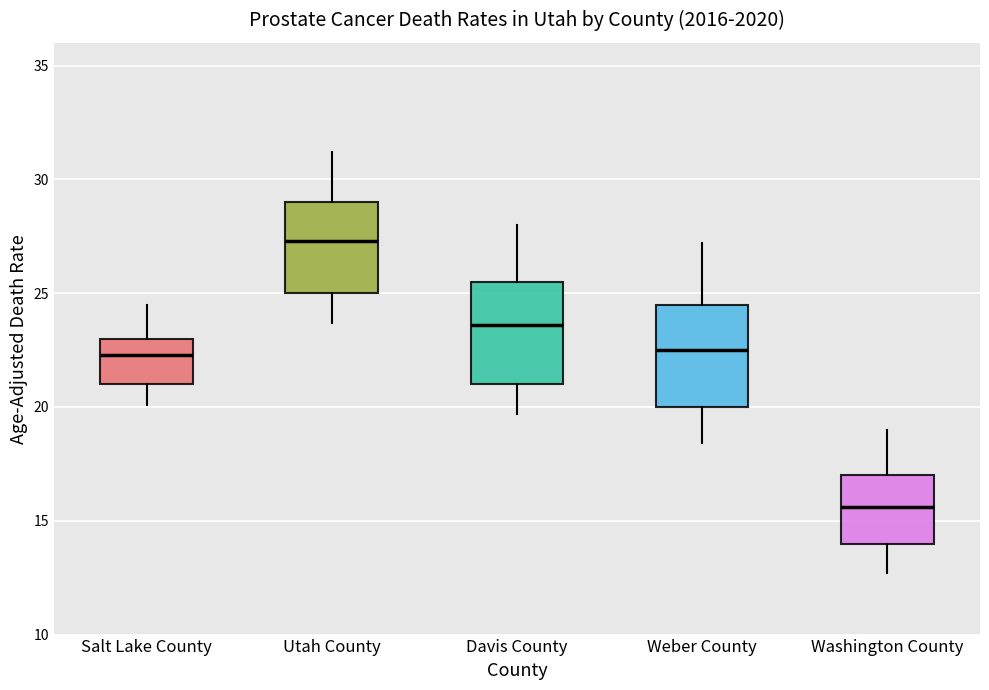

Where does the median line of the box for Davis County sit on the y-axis? The values are not printed on the chart, so give them approximately, as read against the axis.

23.5